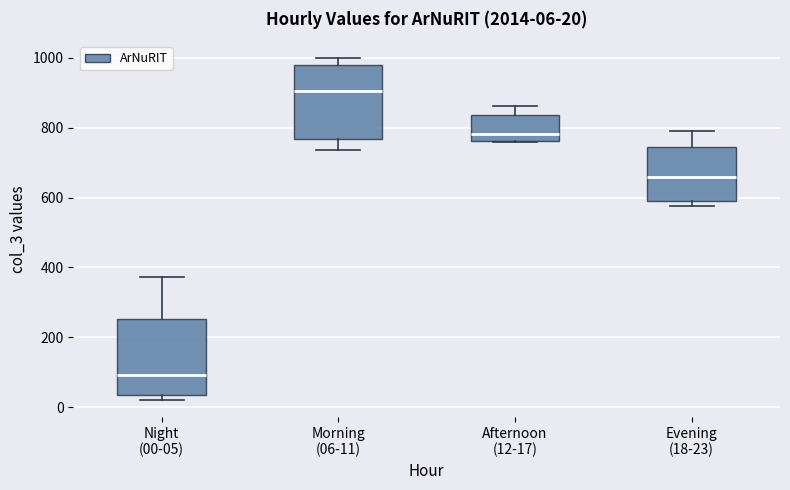

Which box's median line is the highest?

Morning (06-11)